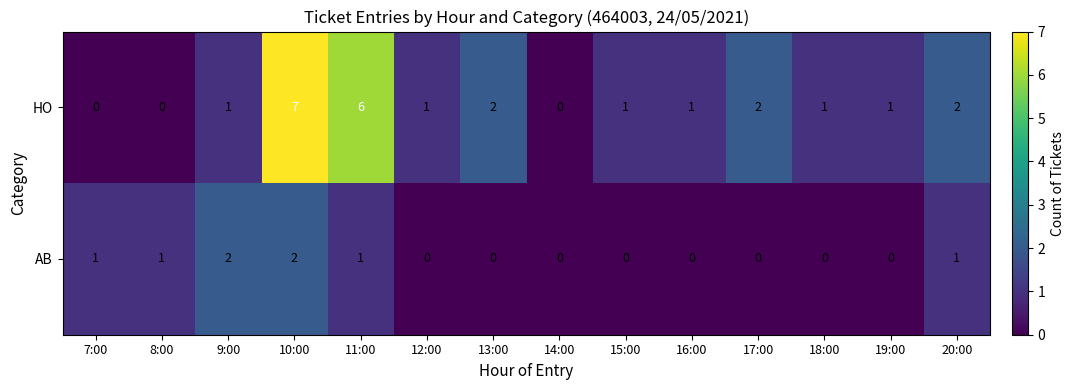

List the series in order of their overall mean, highest first.

HO, AB